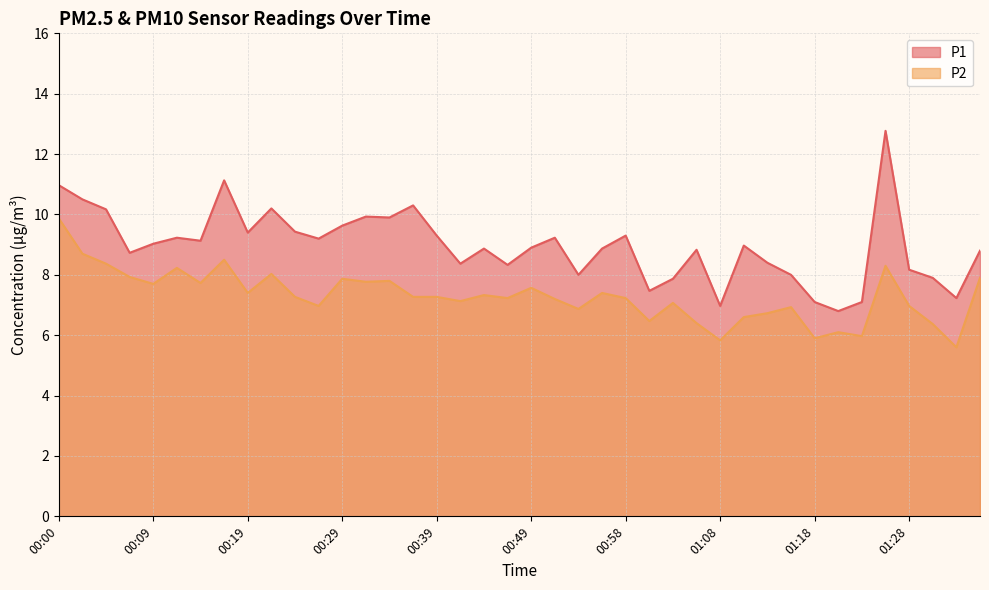

What is the lowest value of the P2 series?

5.6